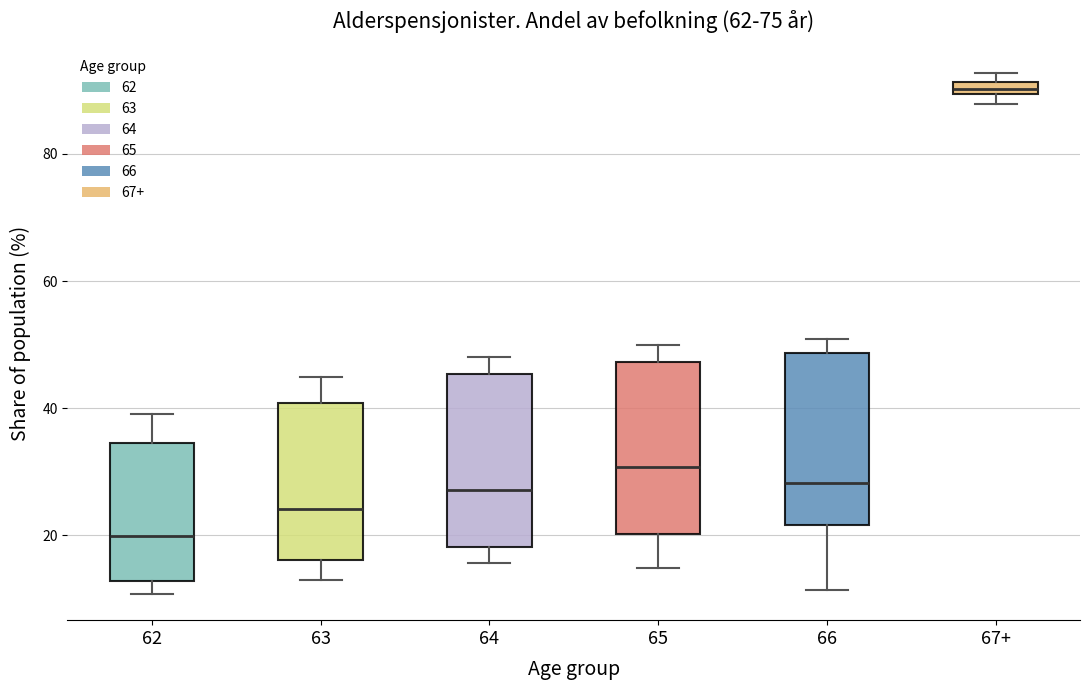

Where does the median line of the box for 66 sit on the y-axis? The values are not printed on the chart, so give them approximately, as read against the axis.

28